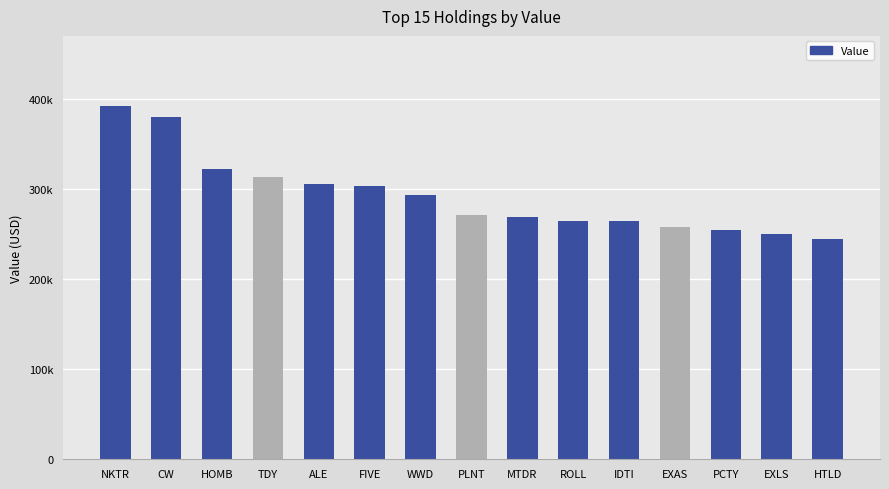

Are the bars horizontal?

No